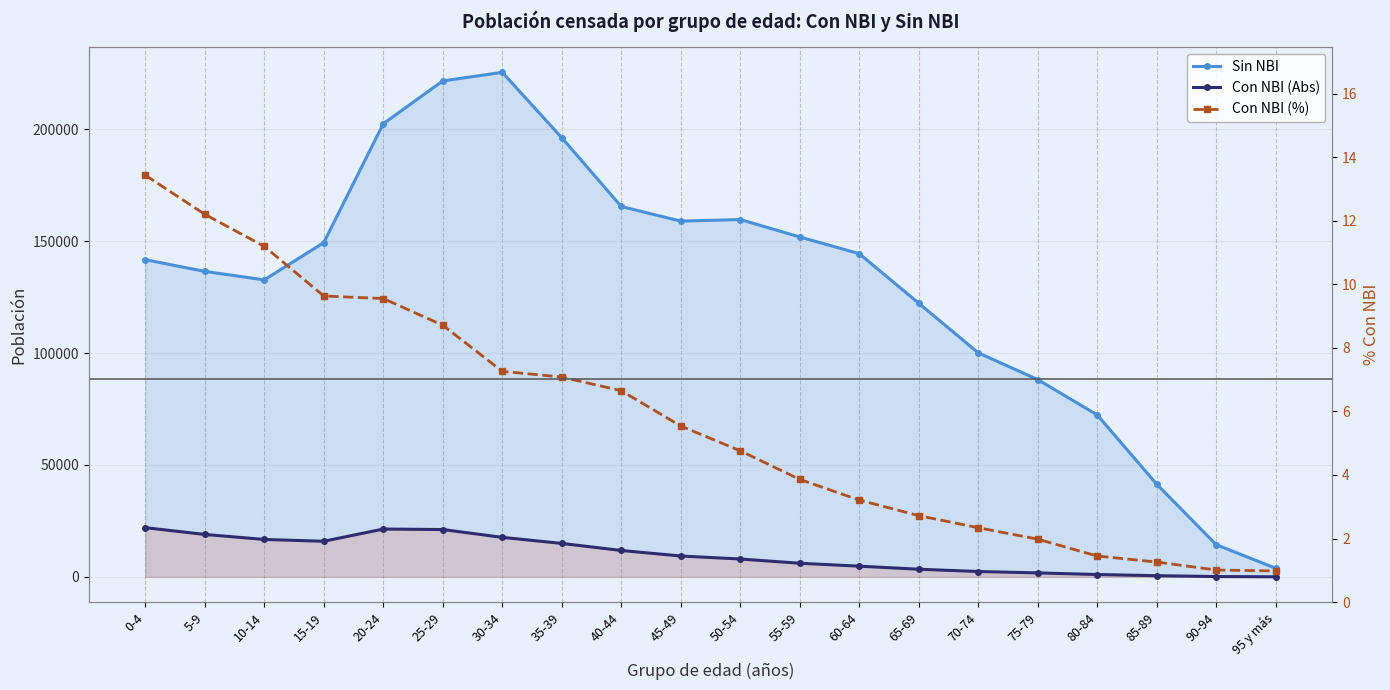

The Con NBI (%) series shows 0.4 at 80-84. True or false?

False